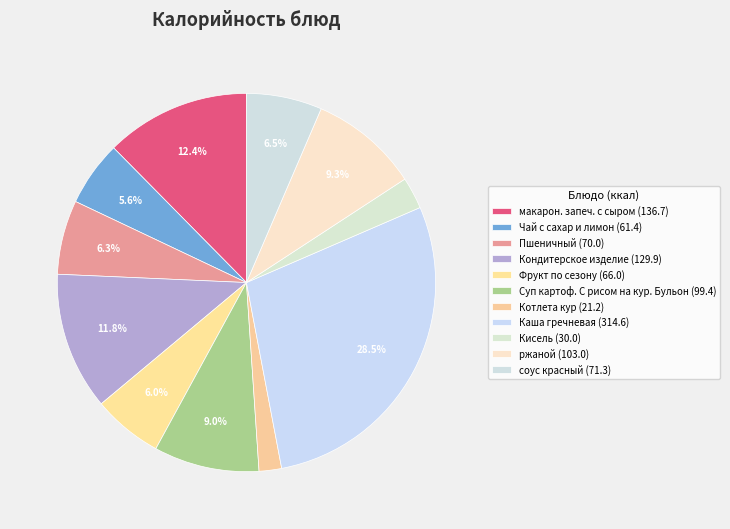

Does Чай с сахар и лимон represent more than half of the total?

No